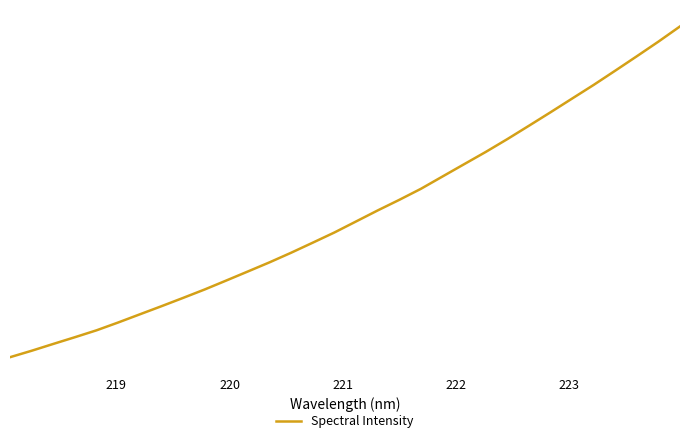

How many lines are shown in the chart?

1